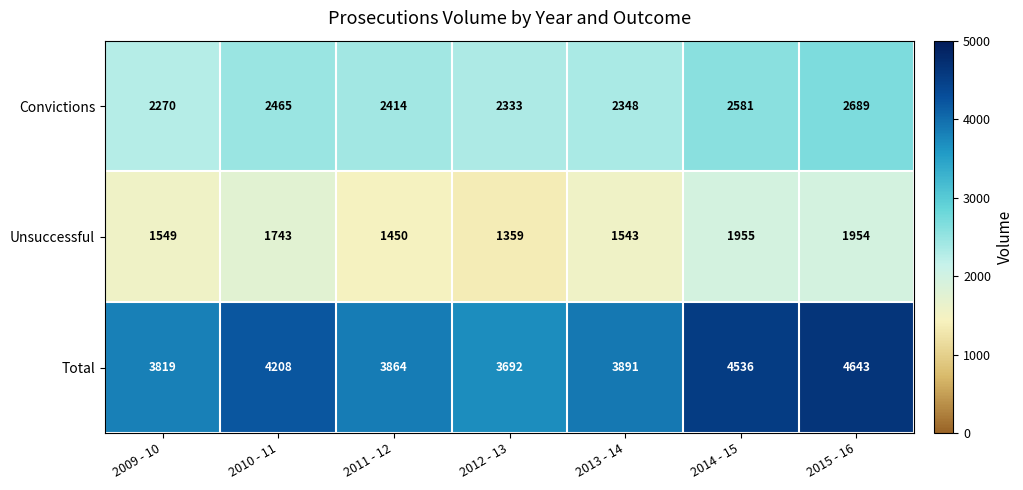

Reading left to right, what are all the values shown in this chart?

Convictions: 2270	2465	2414	2333	2348	2581	2689
Unsuccessful: 1549	1743	1450	1359	1543	1955	1954
Total: 3819	4208	3864	3692	3891	4536	4643